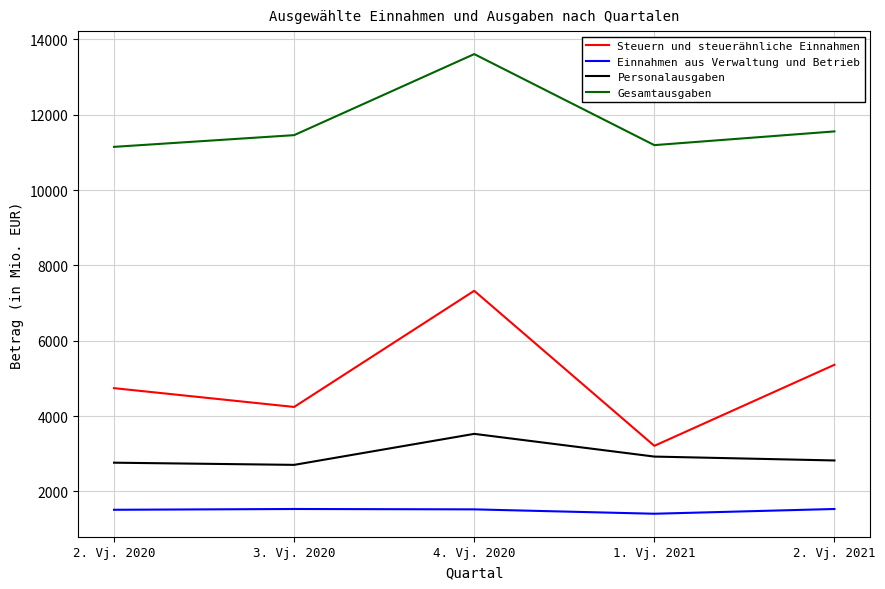

Is it true that Steuern und steuerähnliche Einnahmen equals 5361 at 2. Vj. 2021?

True